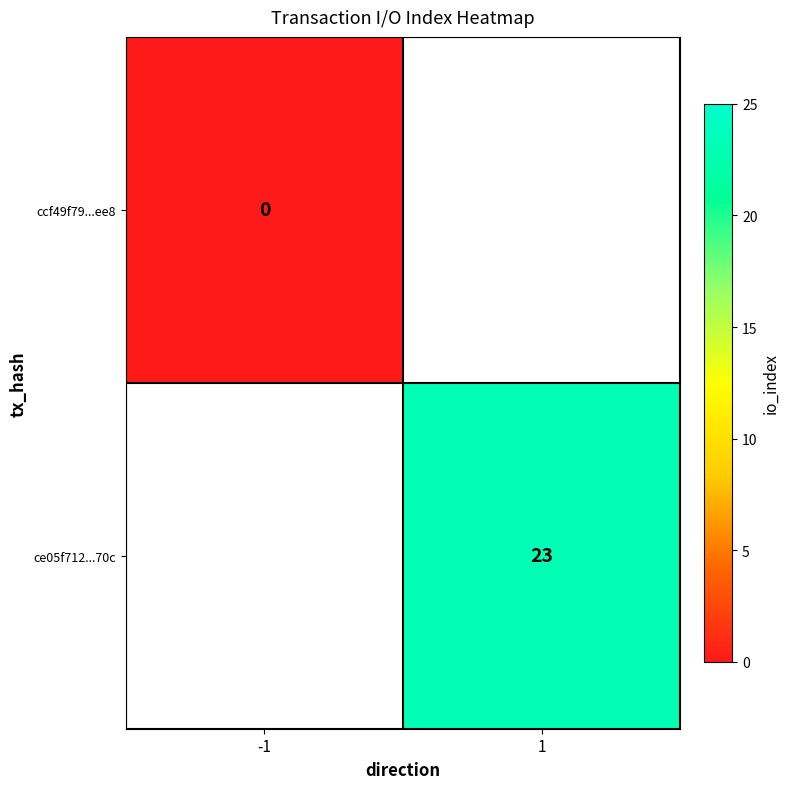

The value of ce05f712...70c at 1 is 23. True or false?

True